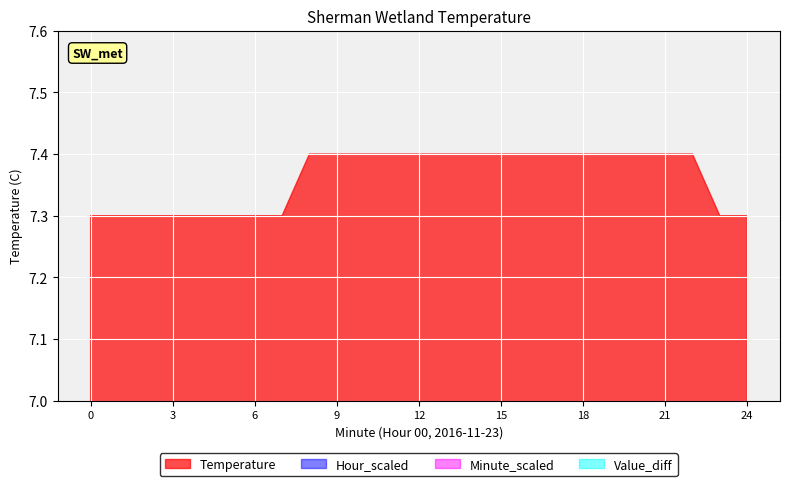

Reading left to right, transcribe all the data shown in this chart.

Temperature: 0=7.3	1=7.3	2=7.3	3=7.3	4=7.3	5=7.3	6=7.3	7=7.3	8=7.4	9=7.4	10=7.4	11=7.4	12=7.4	13=7.4	14=7.4	15=7.4	16=7.4	17=7.4	18=7.4	19=7.4	20=7.4	21=7.4	22=7.4	23=7.3	24=7.3
Hour_scaled: 0=3.6	1=3.6	2=3.6	3=3.6	4=3.6	5=3.6	6=3.6	7=3.6	8=3.7	9=3.7	10=3.7	11=3.7	12=3.7	13=3.7	14=3.7	15=3.7	16=3.7	17=3.7	18=3.7	19=3.7	20=3.7	21=3.7	22=3.7	23=3.6	24=3.6
Minute_scaled: 0=0.0	1=0.1	2=0.2	3=0.3	4=0.4	5=0.5	6=0.6	7=0.7	8=0.8	9=0.9	10=1.0	11=1.1	12=1.2	13=1.3	14=1.4	15=1.5	16=1.6	17=1.7	18=1.8	19=1.9	20=2.0	21=2.1	22=2.2	23=2.3	24=2.4
Value_diff: 0=0.0	1=0.0	2=0.0	3=0.0	4=0.0	5=0.0	6=0.0	7=0.0	8=0.1	9=0.1	10=0.1	11=0.1	12=0.1	13=0.1	14=0.1	15=0.1	16=0.1	17=0.1	18=0.1	19=0.1	20=0.1	21=0.1	22=0.1	23=0.0	24=0.0